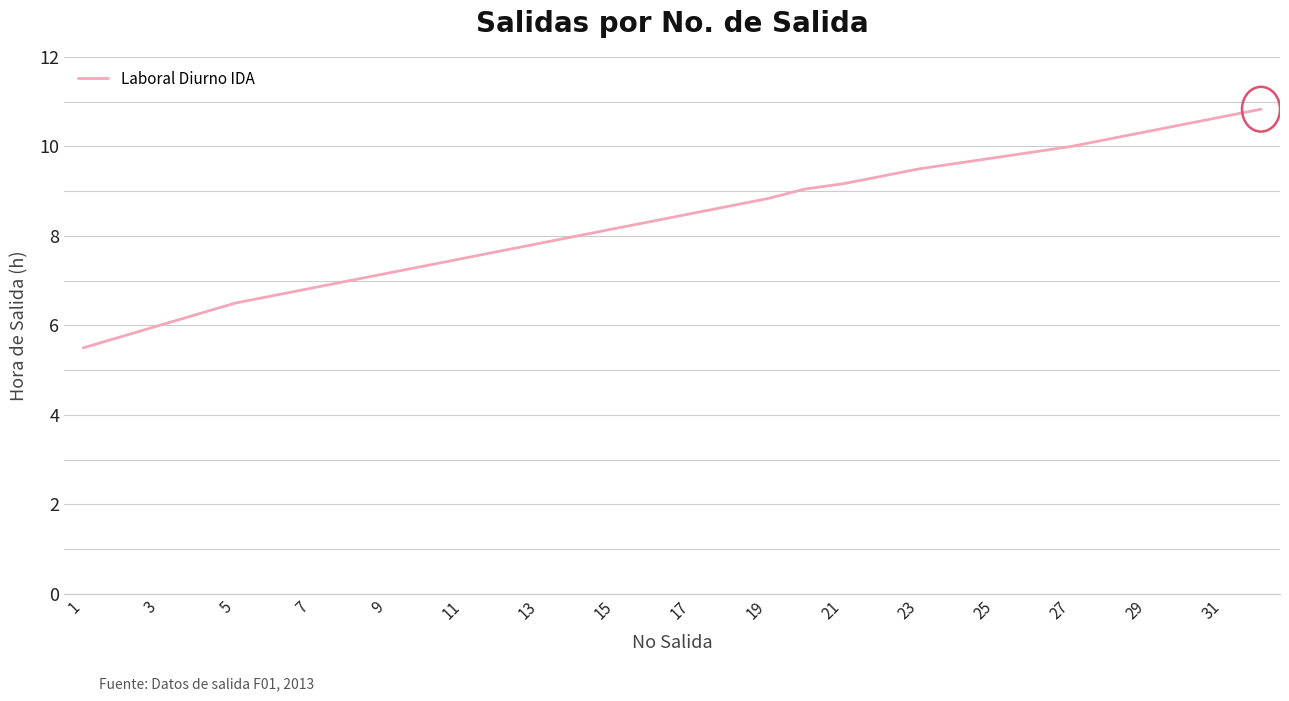

What is the smallest value displayed?

5.5